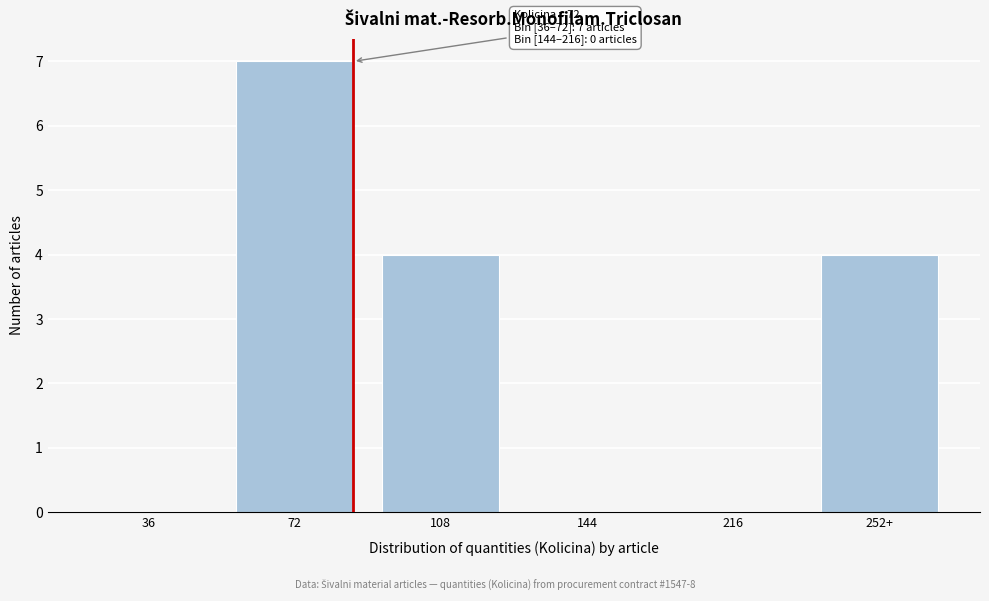

Reading left to right, extract all data points from this chart.

36=0	72=7	108=4	144=0	216=0	252+=4